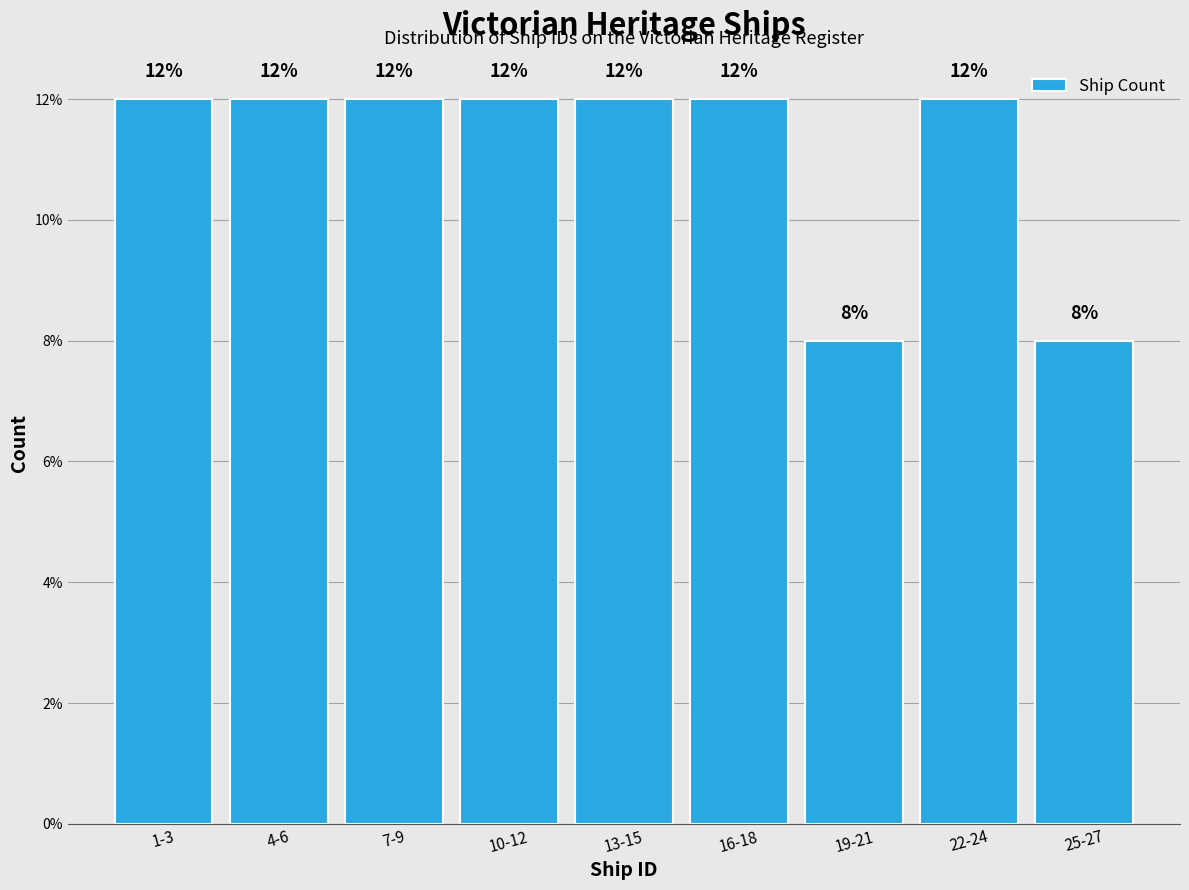

Reading left to right, list all the values displayed in this chart.

1-3=12	4-6=12	7-9=12	10-12=12	13-15=12	16-18=12	19-21=8	22-24=12	25-27=8